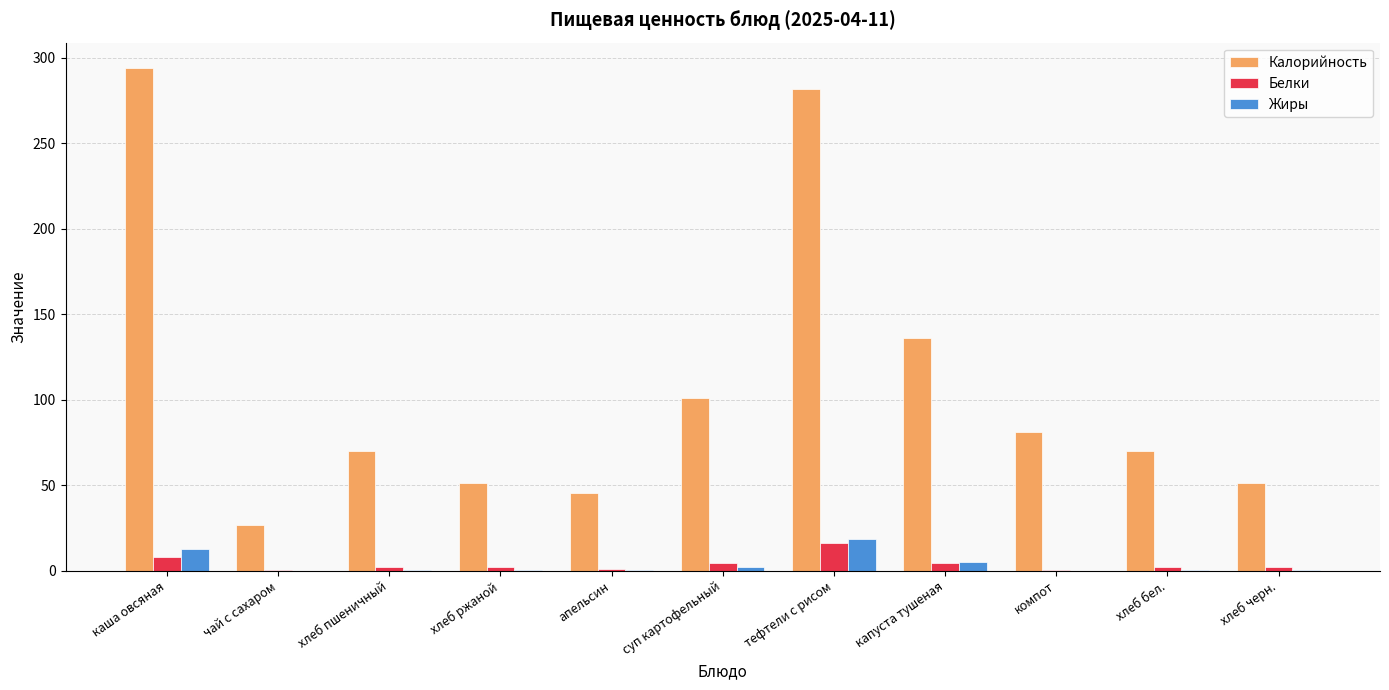

What is the greatest value displayed?

294.2